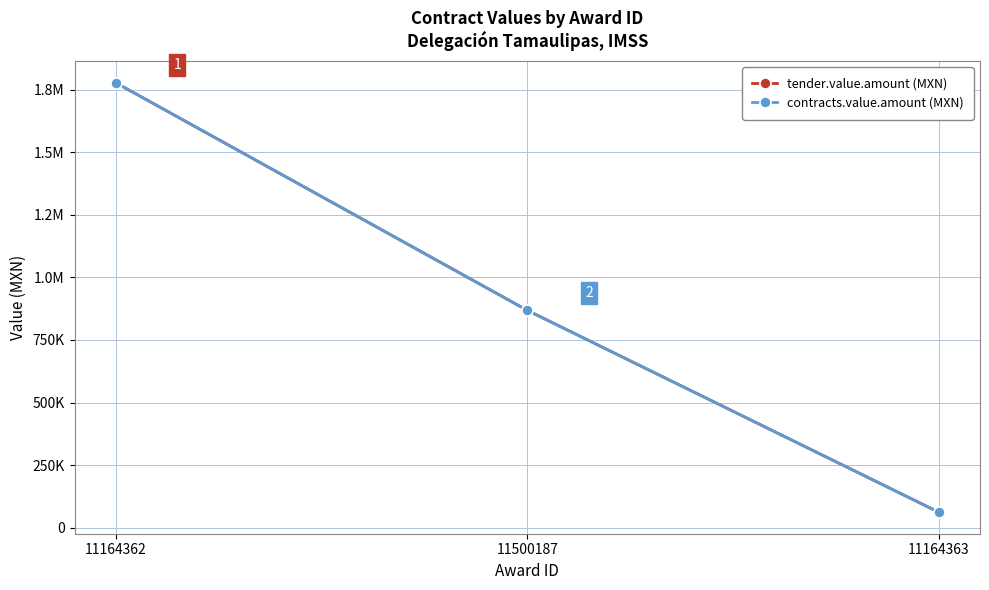

Does the chart display data point markers on the line(s)?

Yes